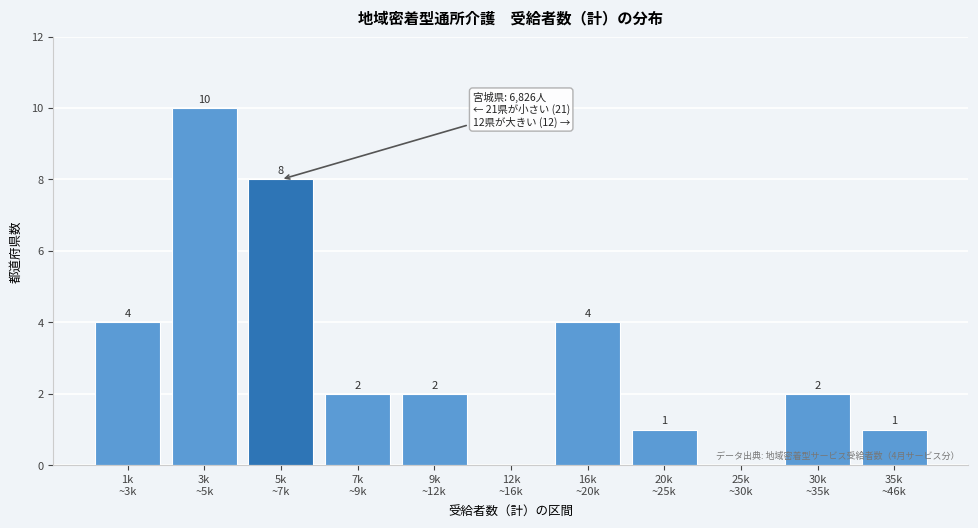

What is the maximum value shown in the chart?

10